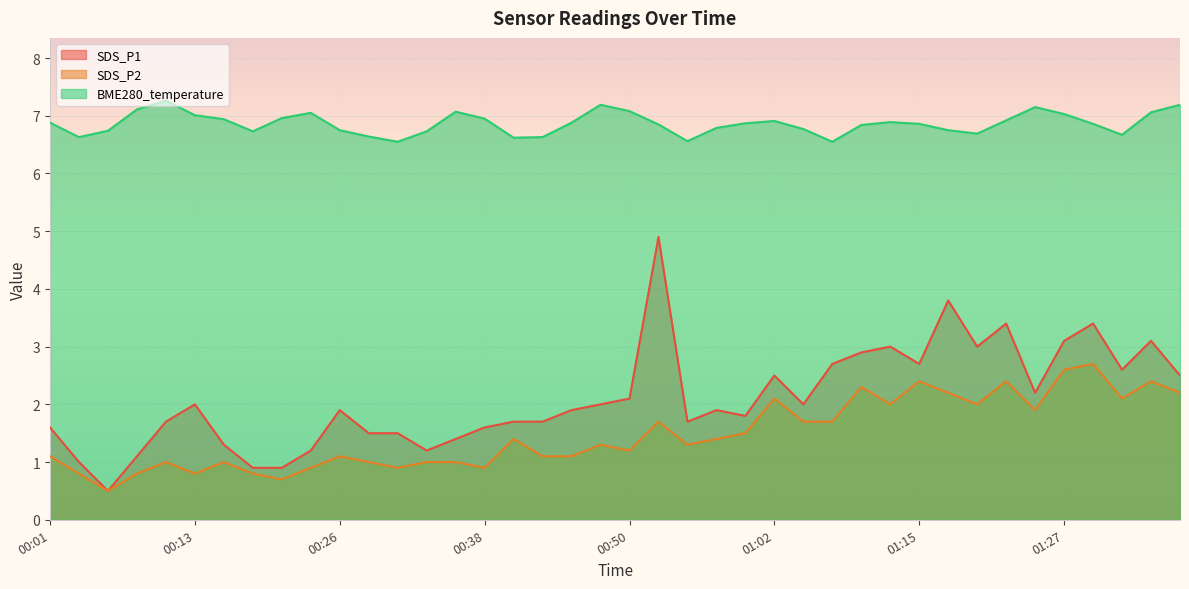

True or false: SDS_P2 has a value of 1.1 at 00:45.

True